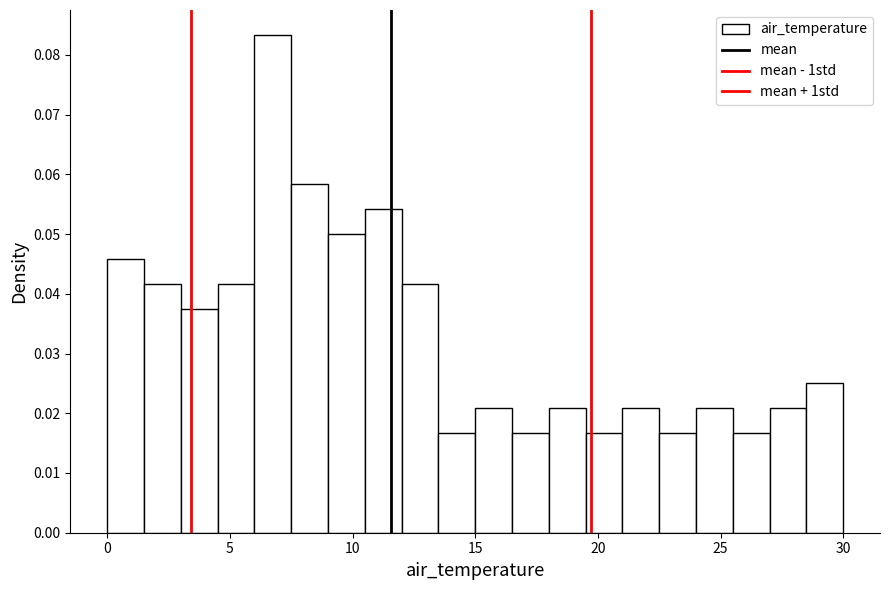

Read against the x-axis, roughly where is the centre of the tallest bar?

7.0